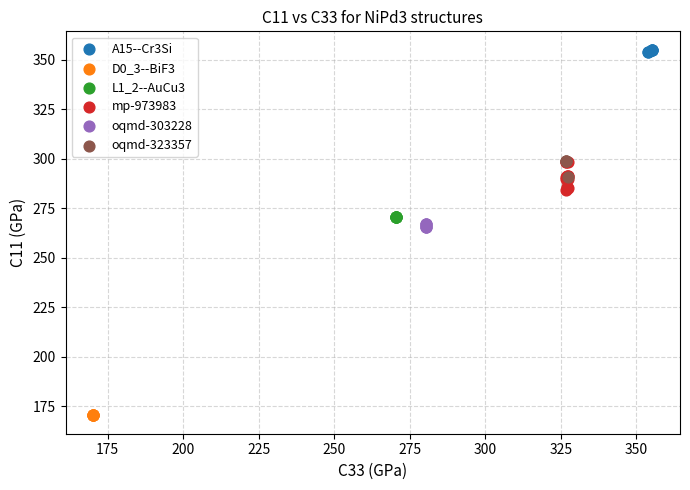

Which series has the widest spread of Y values?

mp-973983